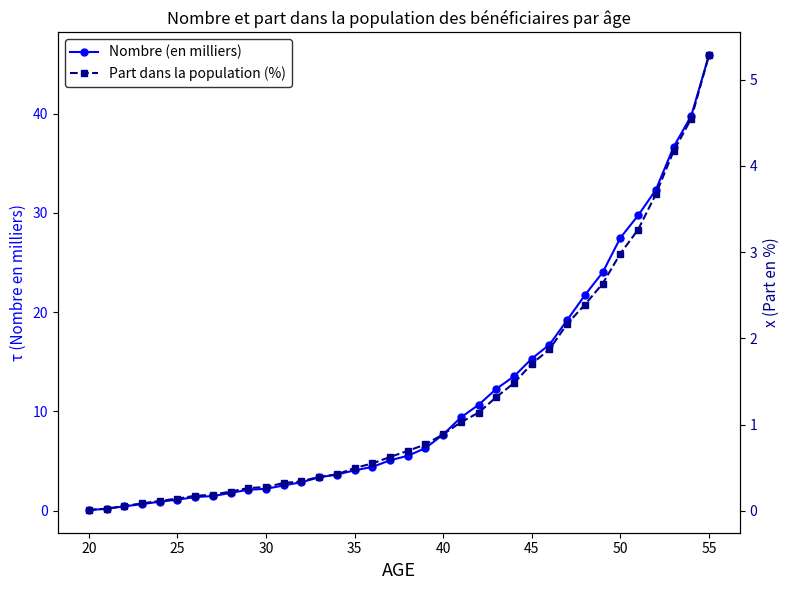

Is it true that Nombre (en milliers) equals 52.0 at 34?

False